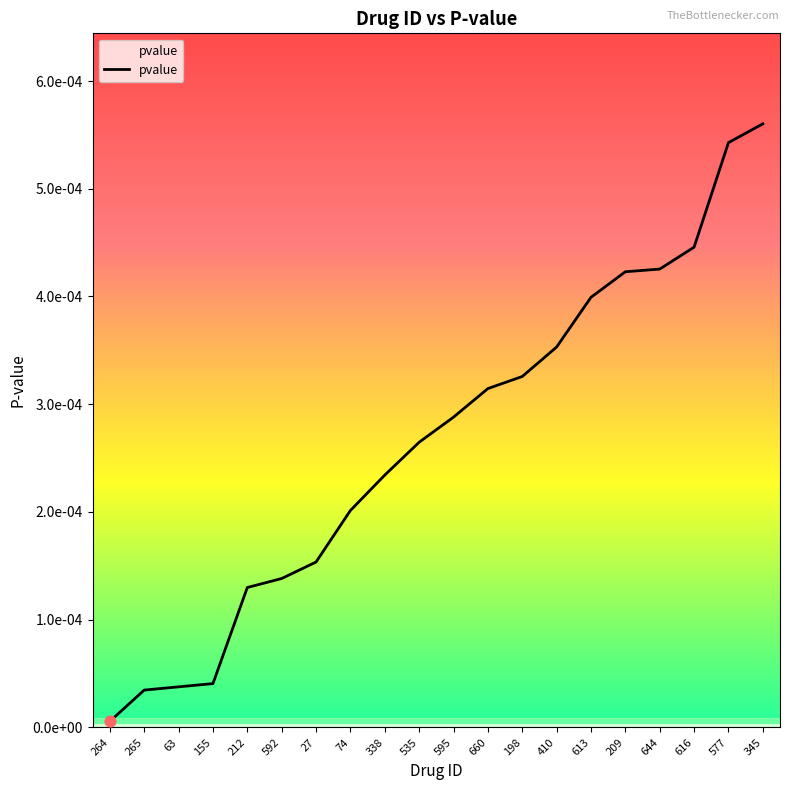

Between 198 and 592, which is larger?

198